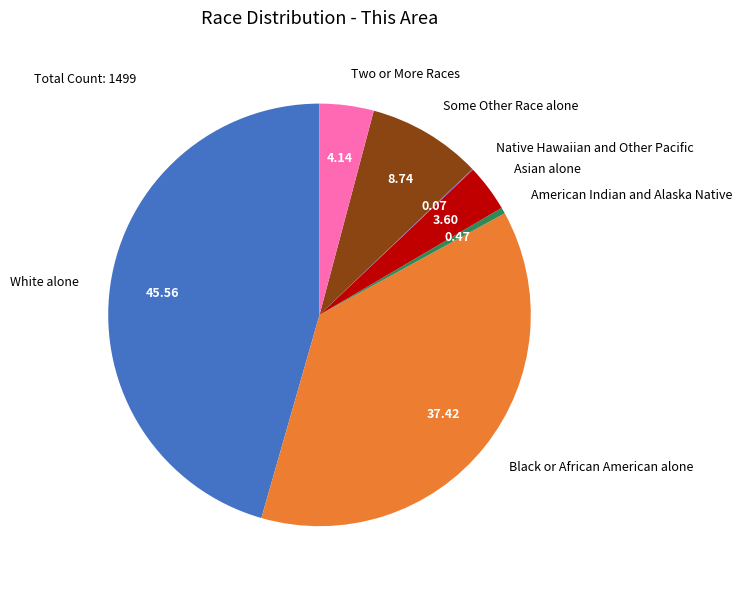

What is the ratio of the value at White alone to the value at Two or More Races?

11.0